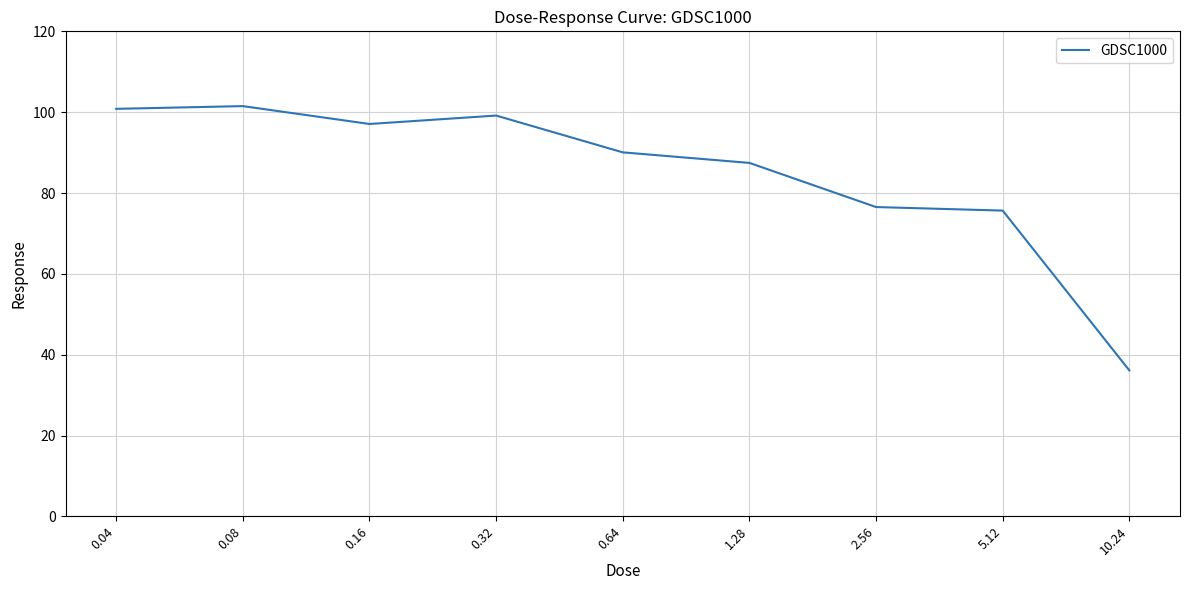

Reading left to right, list all the values displayed in this chart.

100.8	101.5	97.1	99.2	90.1	87.4	76.5	75.6	36.1